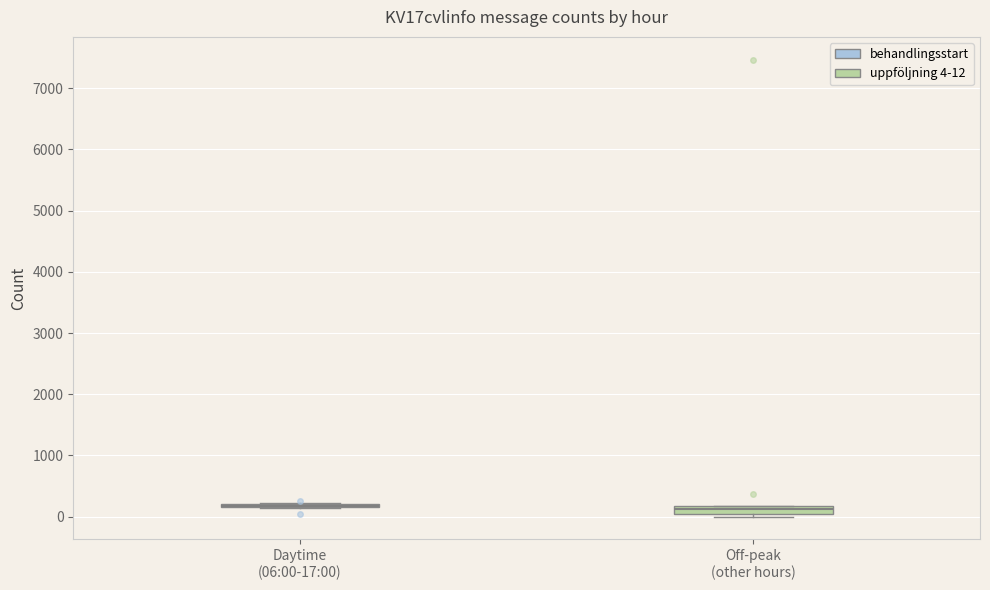

Where is the upper edge of the box for Off-peak (other hours) on the y-axis? The values are not printed on the chart, so give them approximately, as read against the axis.

200